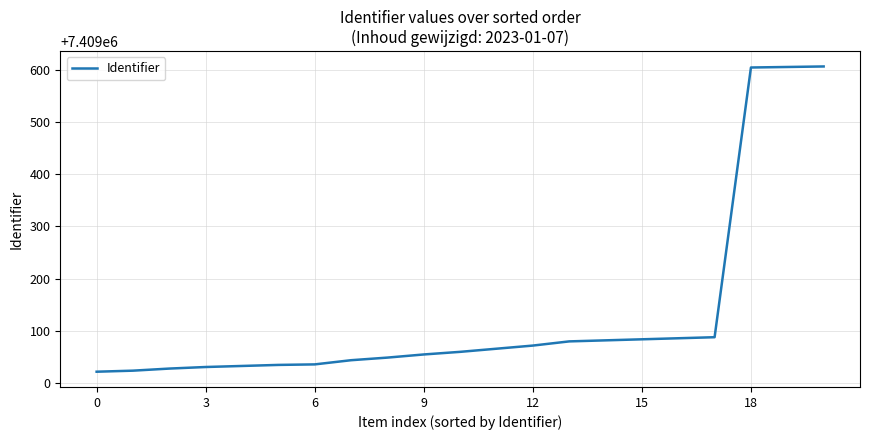

What is the greatest value displayed?

7409606